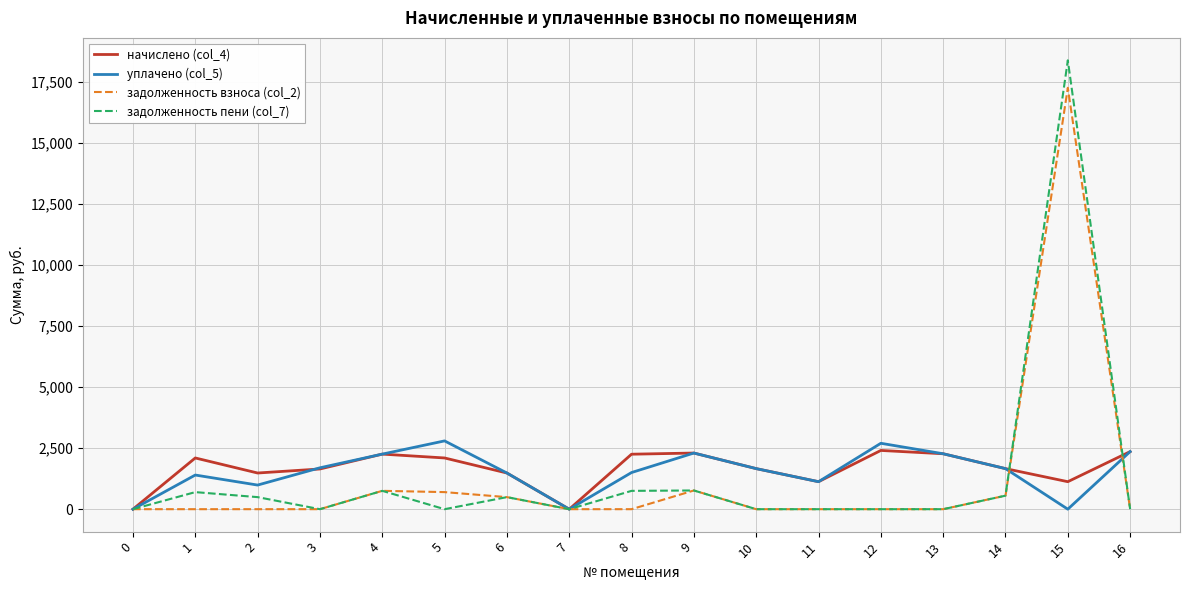

Which series has the largest range (max minus min)?

задолженность пени (col_7)